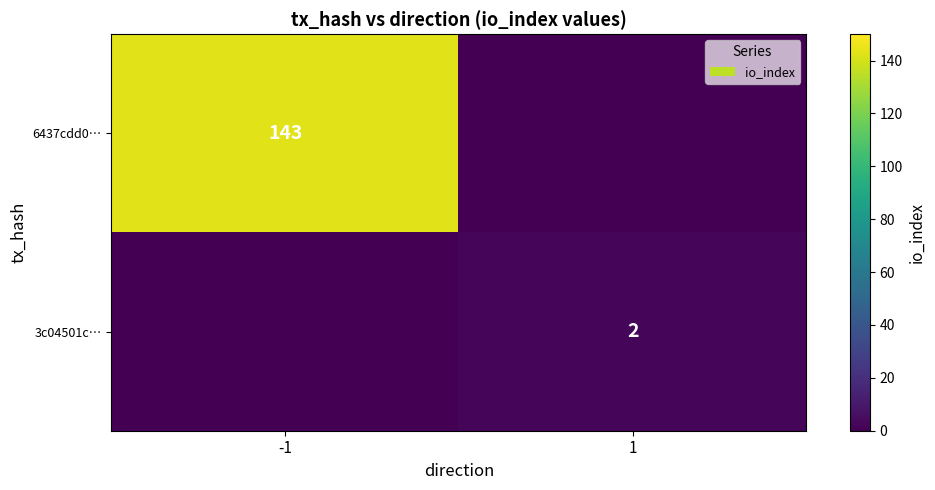

Is it true that 3c04501c… equals 2 at 1?

True